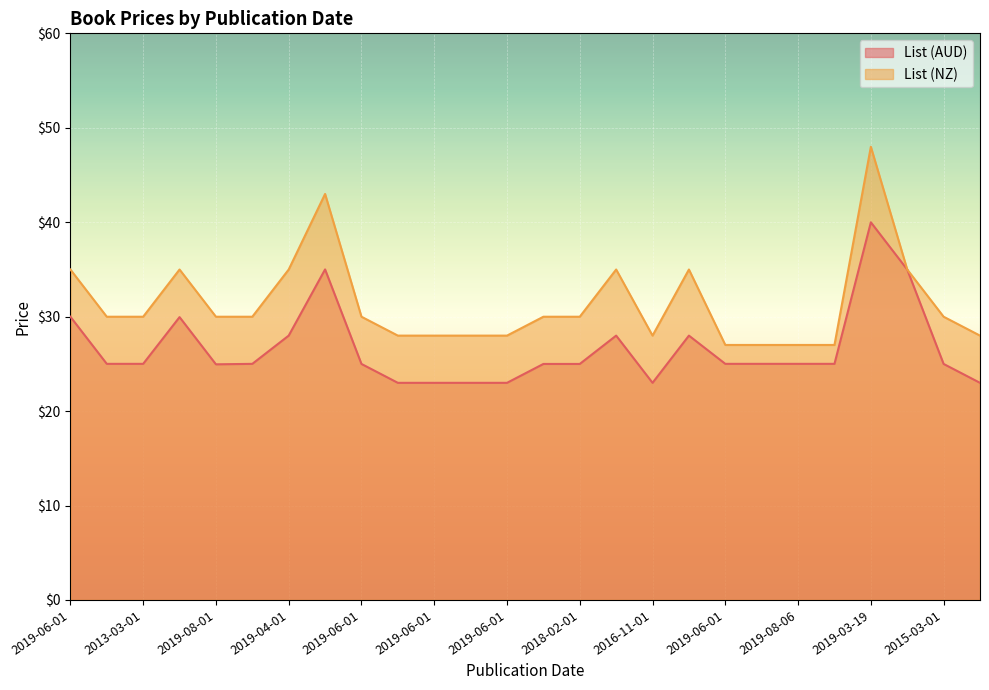

Rank the series at 2019-03-19 from highest to lowest value.

List (NZ), List (AUD)